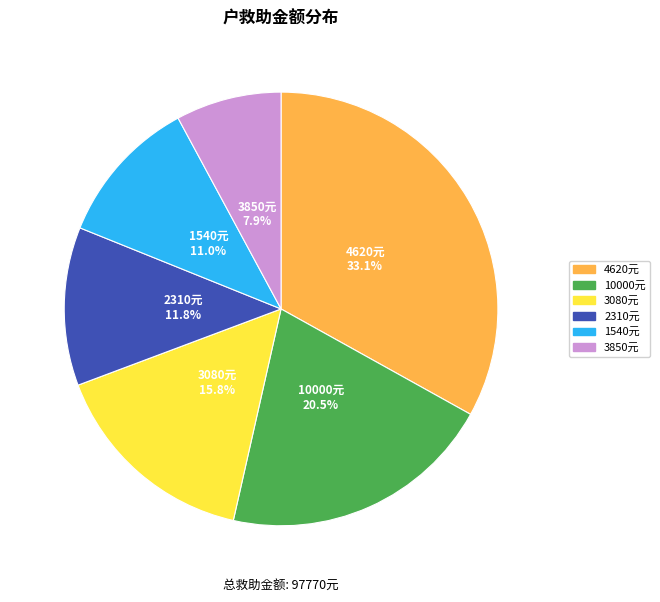

Does any single category account for the majority?

No